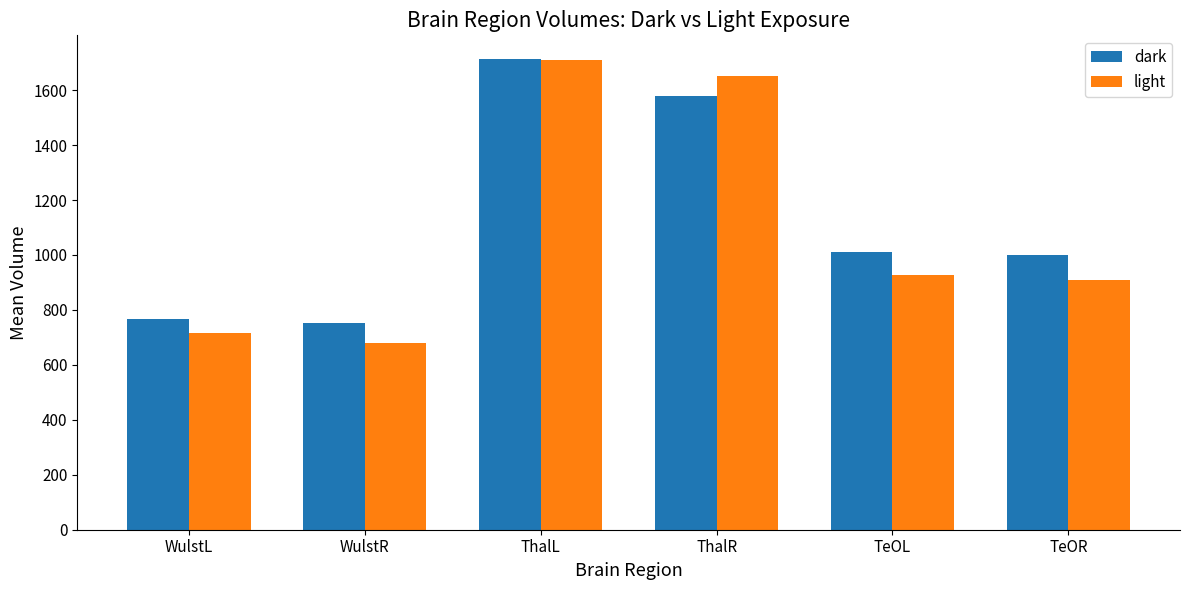

Which series has the largest total across all categories?

dark